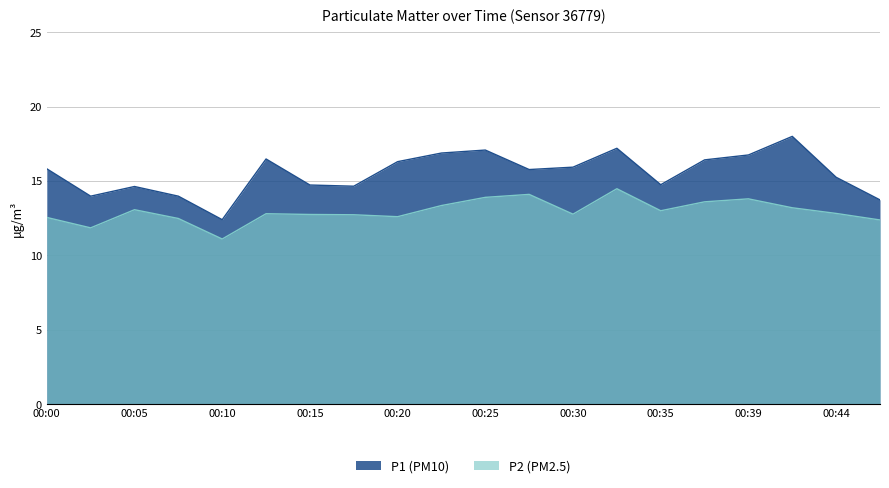

True or false: P2 has a value of 12.8 at 00:13.

True